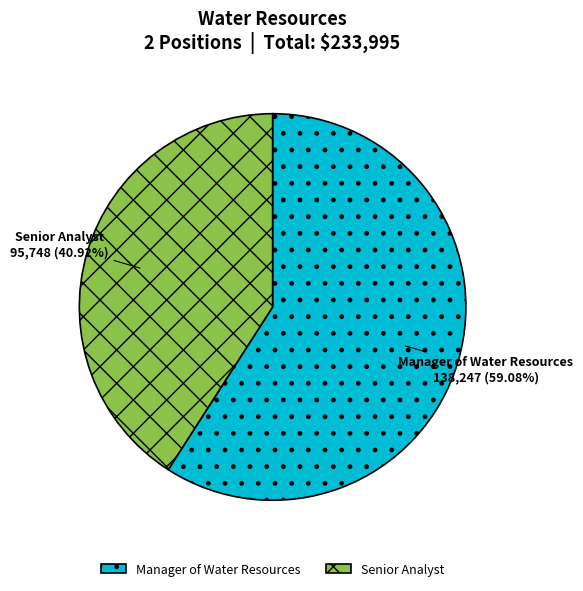

What percentage is the Manager of Water Resources slice, to the nearest percent?

59%